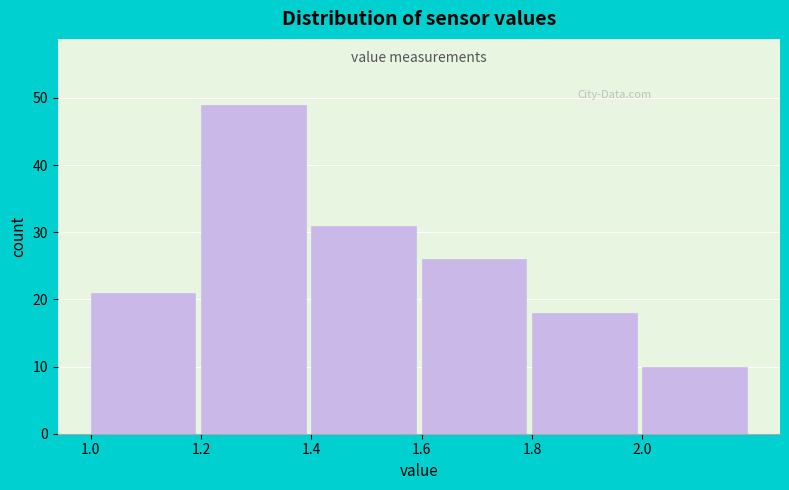

What is the height of the bar covering 1.4 to 1.6 on the x-axis? The values are not printed on the chart, so give them approximately, as read against the axis.

31